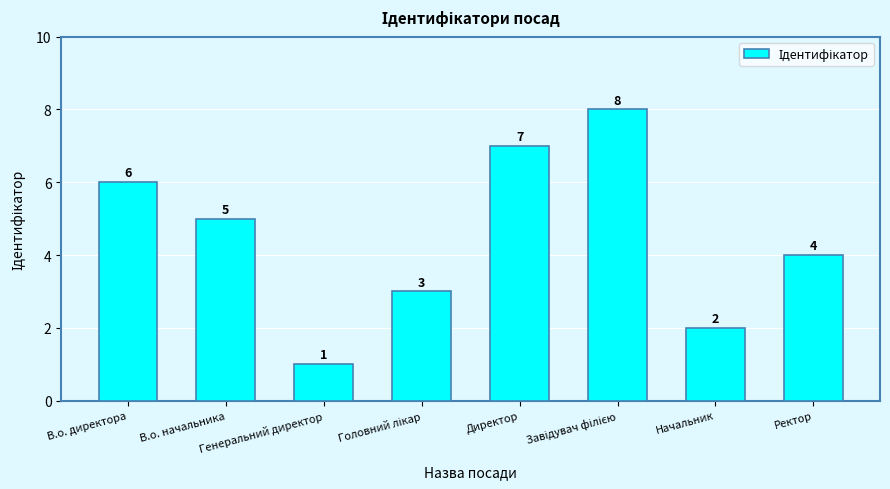

What is the sum of all values?

36